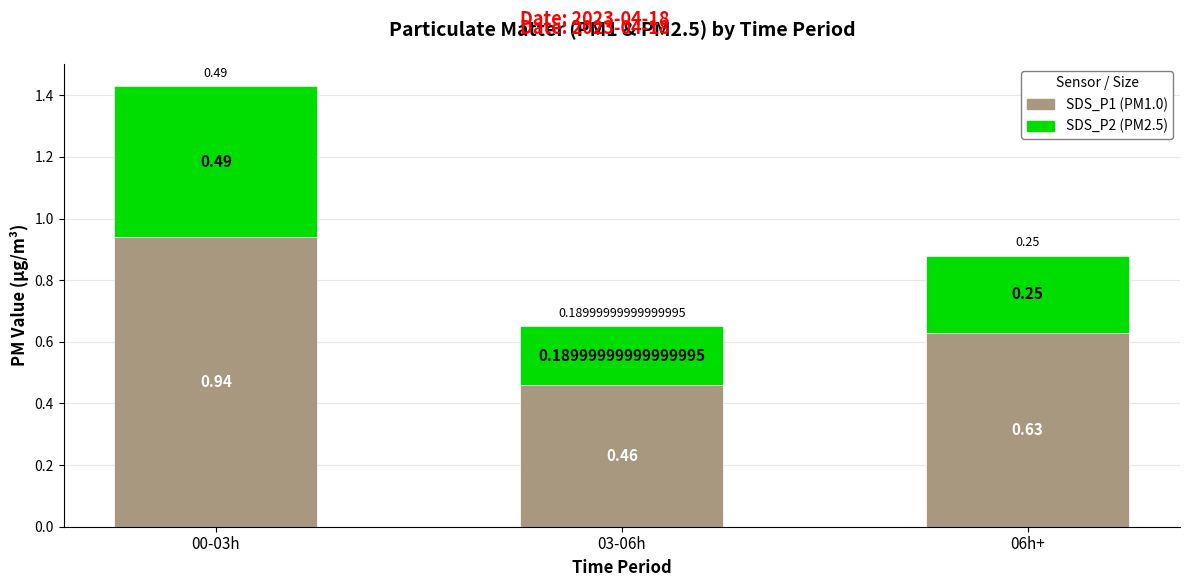

At which category is the sum across all series the highest?

00-03h